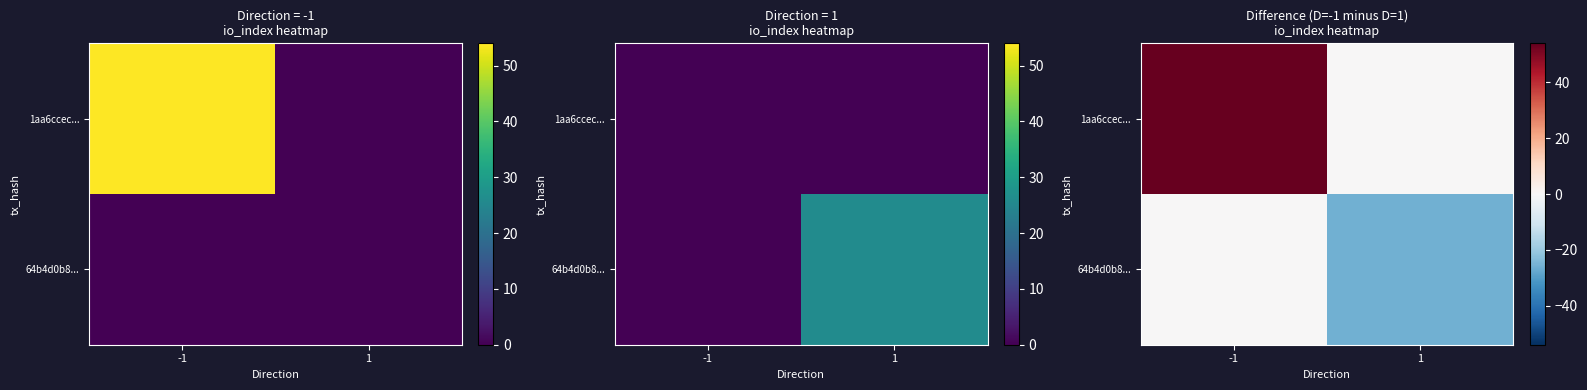

Which series has the largest range (max minus min)?

1aa6ccec...